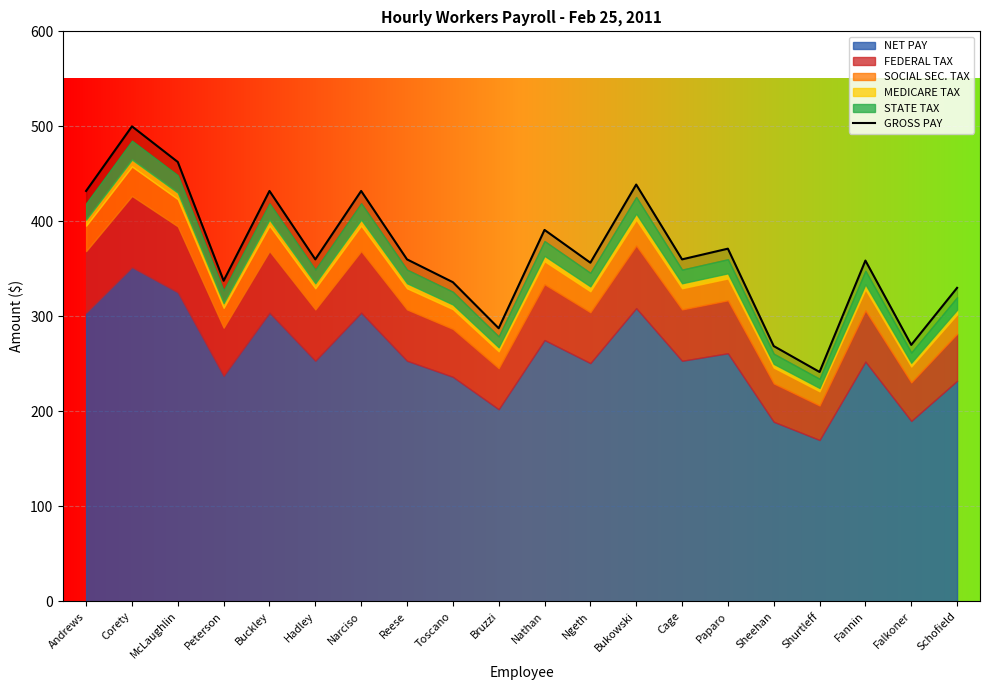

Between Bukowski and Nathan, which is larger?

Bukowski